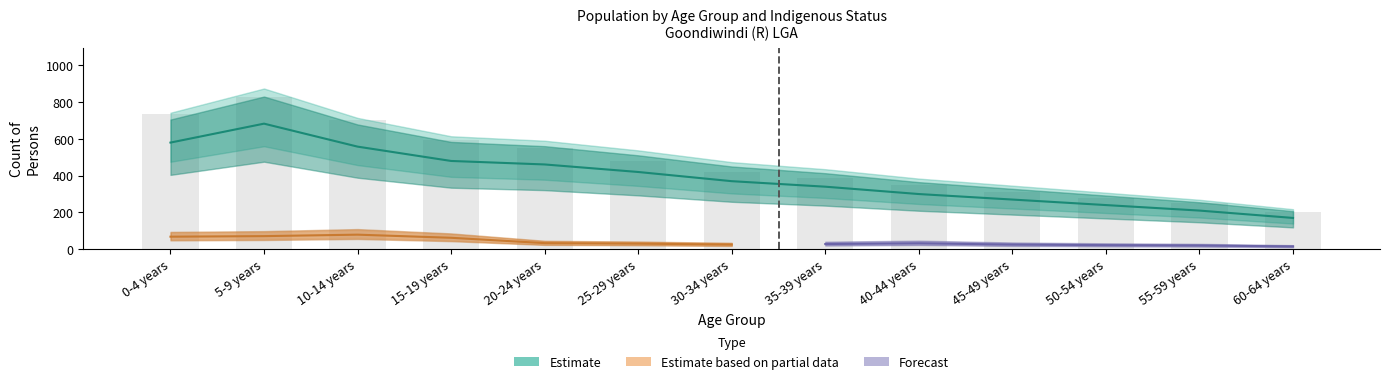

What is the value of the Total_Persons bar at the 1st from the left?

733